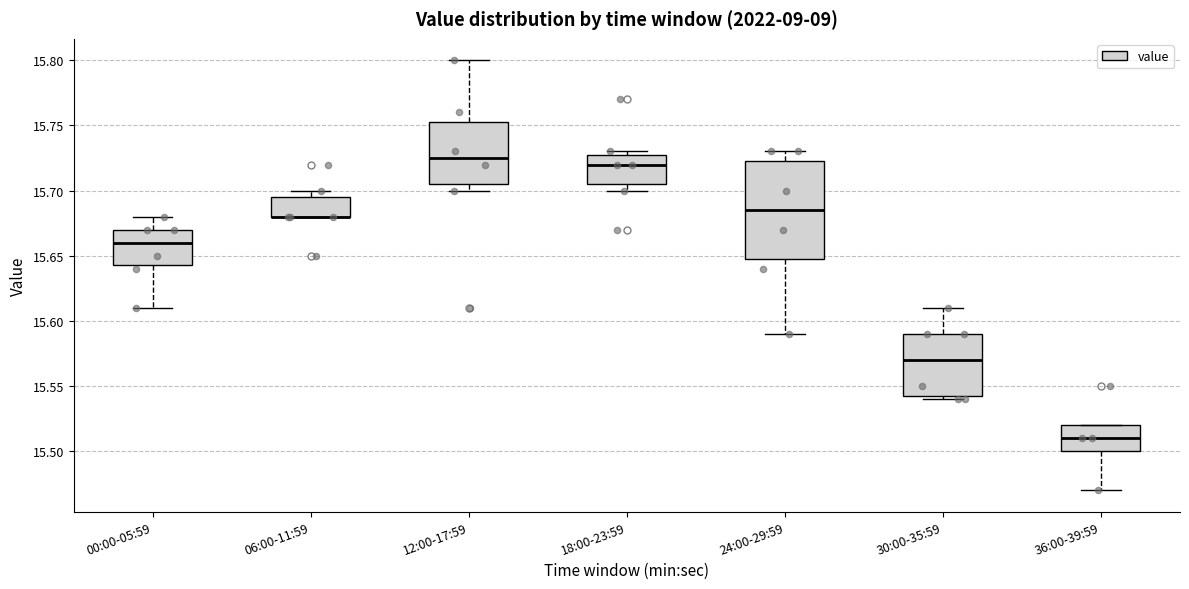

Reading left to right, transcribe this box plot: for each box, give where its median line is, the range the box spans, and where its two whiskers end, as read against the y-axis. The values are not printed on the chart, so give them approximately, as read against the axis.

00:00-05:59: median 15.660, box 15.645 to 15.670, whiskers 15.610 to 15.680
06:00-11:59: median 15.680 (drawn on the box's lower edge), box 15.680 to 15.695, whiskers 15.680 to 15.700
12:00-17:59: median 15.725, box 15.705 to 15.755, whiskers 15.700 to 15.800
18:00-23:59: median 15.720, box 15.705 to 15.730, whiskers 15.700 to 15.730 (just above the box's upper edge)
24:00-29:59: median 15.685, box 15.650 to 15.725, whiskers 15.590 to 15.730
30:00-35:59: median 15.570, box 15.545 to 15.590, whiskers 15.540 to 15.610
36:00-39:59: median 15.510, box 15.500 to 15.520, whiskers 15.470 to 15.520